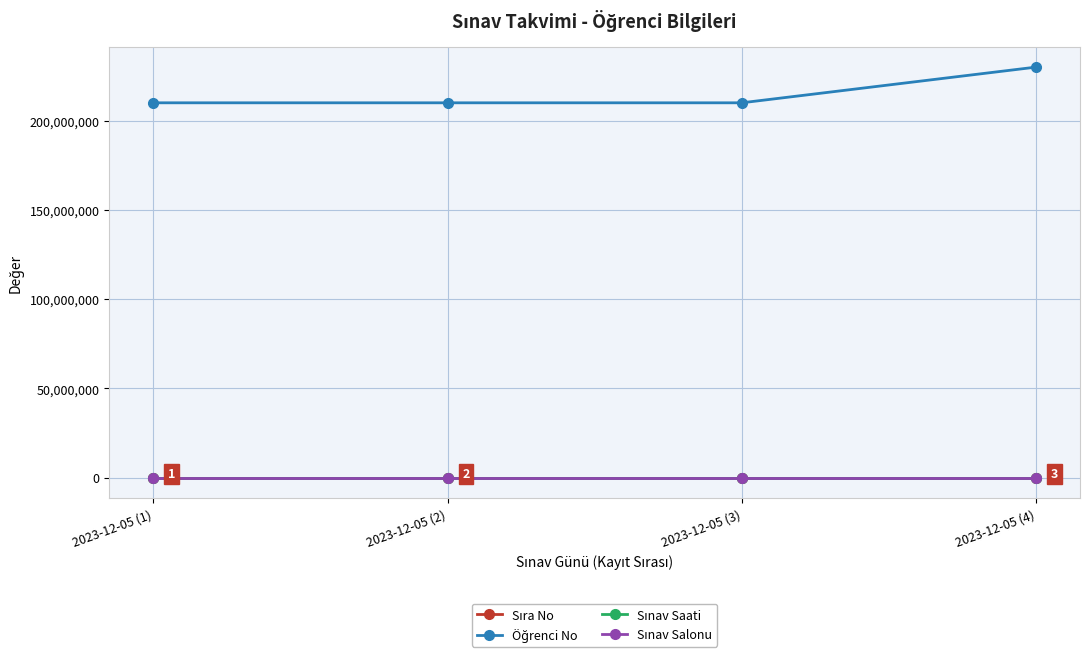

What is the label of the 2nd point from the right?

2023-12-05 (3)